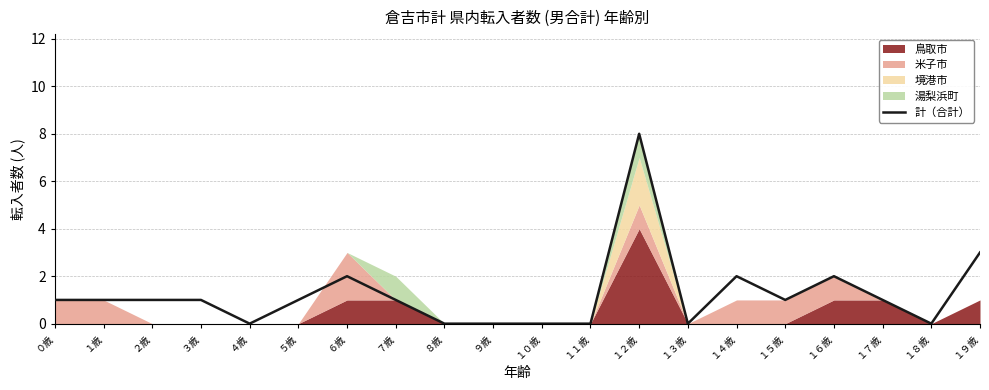

The value of 計（合計） at １４歳 is 2. True or false?

True